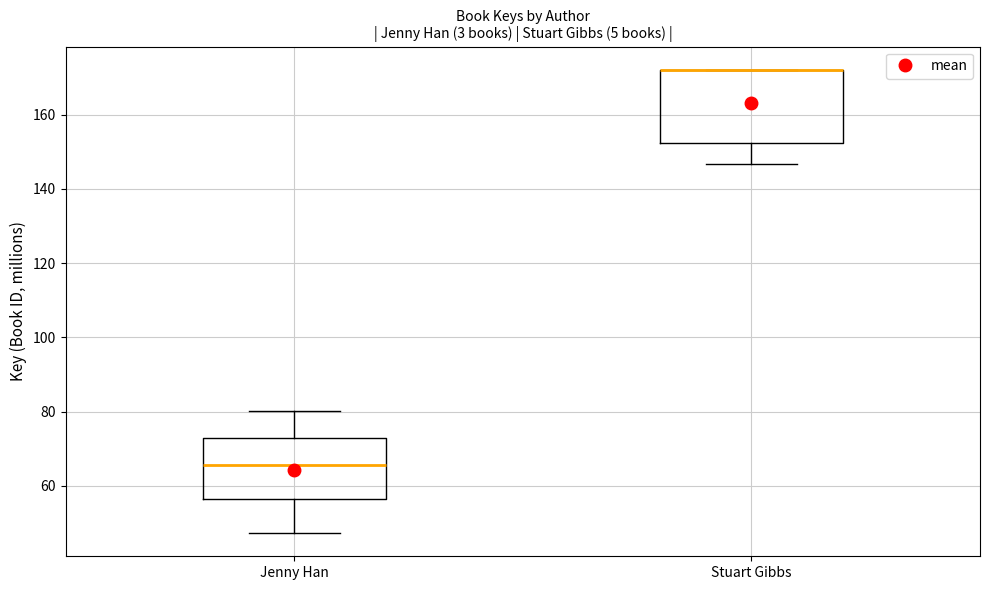

Which box is the tallest, from its lower edge to its upper edge?

Stuart Gibbs